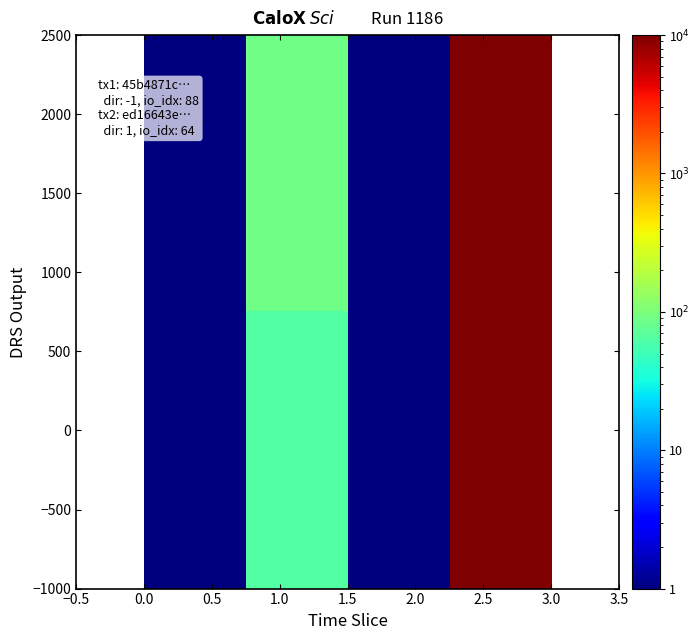

At how many categories does at least one series exceed 1085949256?

1